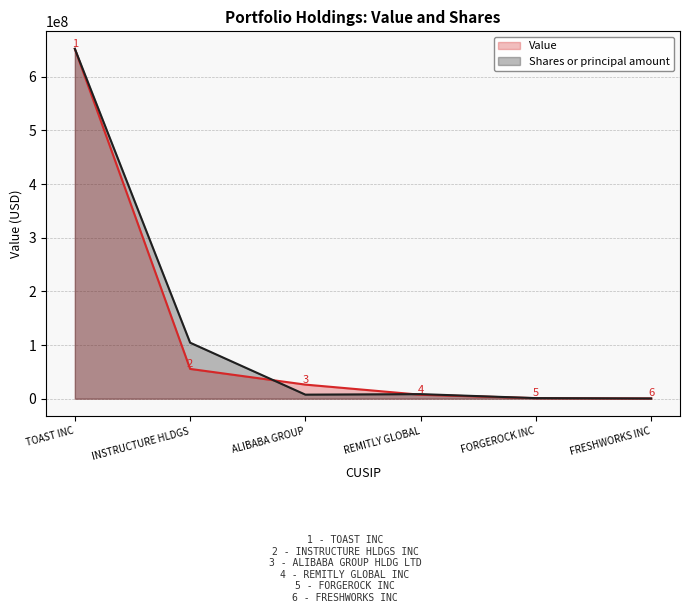

At which category is the sum across all series the highest?

TOAST INC